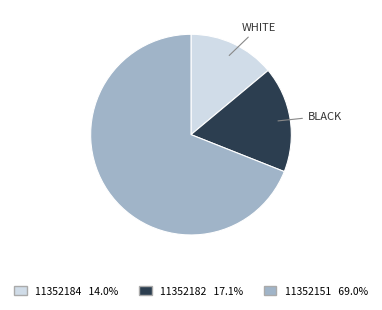

Which category accounts for the majority?

11352151